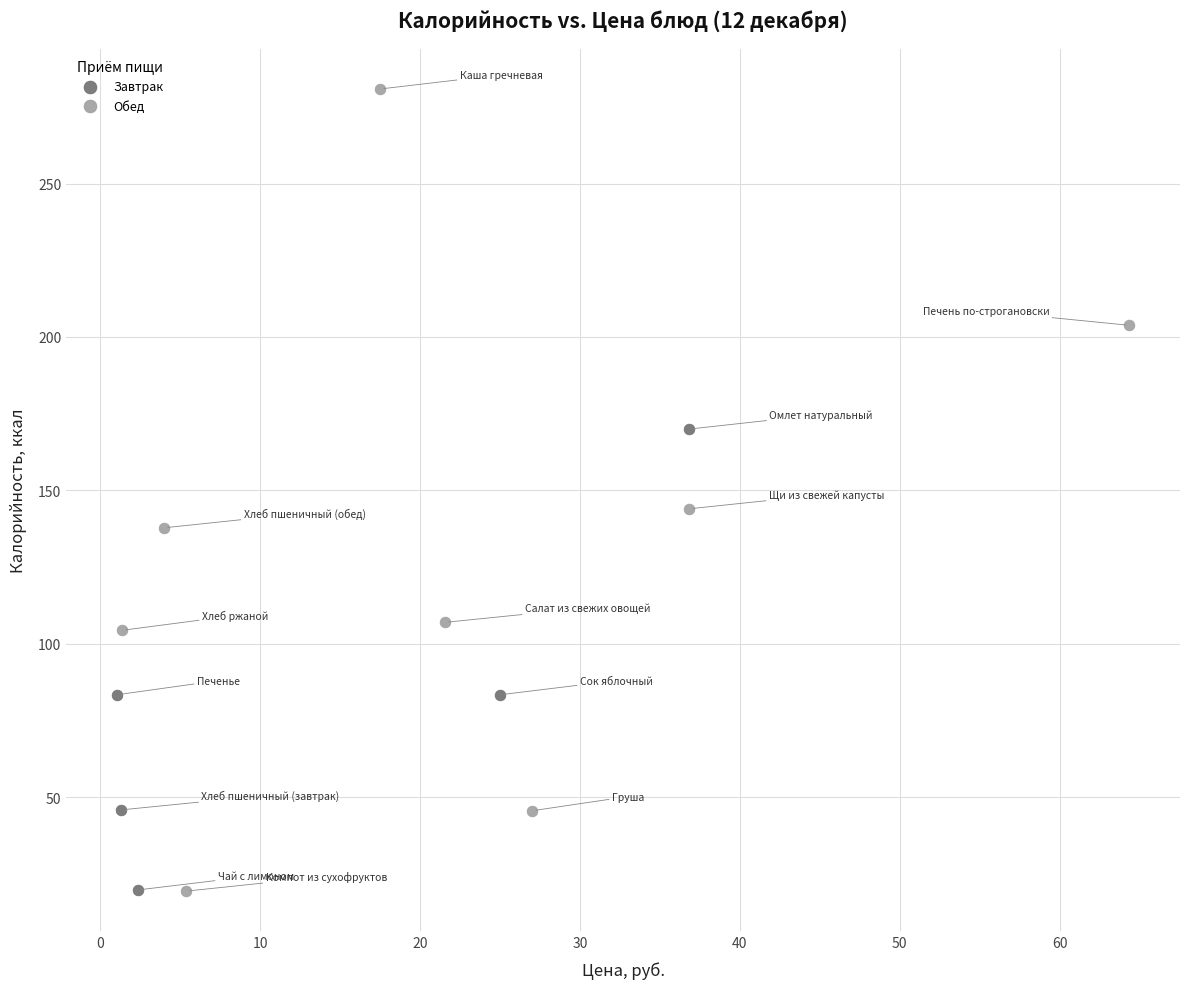

Which series reaches the maximum Y coordinate?

Обед